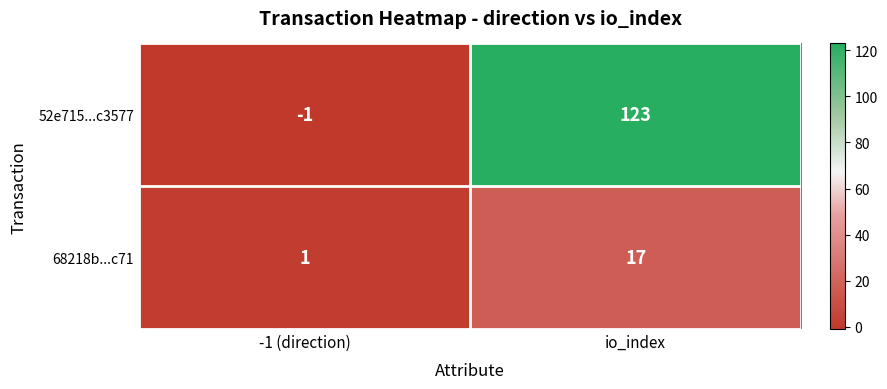

The value of 52e715...c3577 at -1 (direction) is -1. True or false?

True